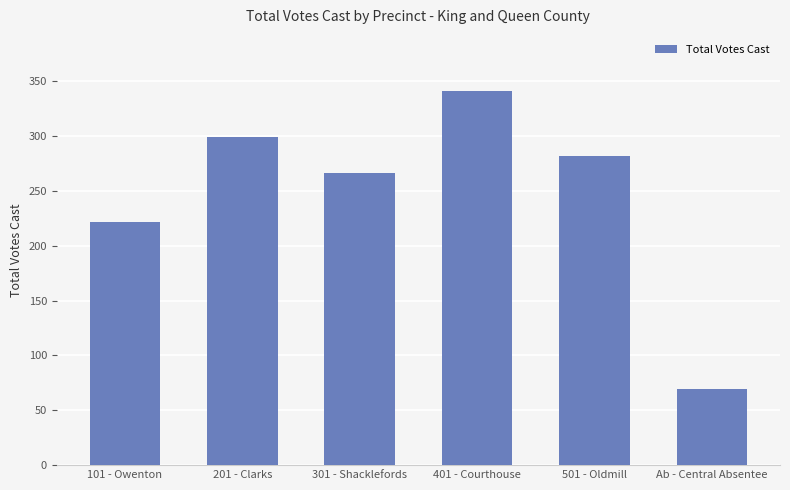

Are the bars grouped side by side (vs. stacked)?

No